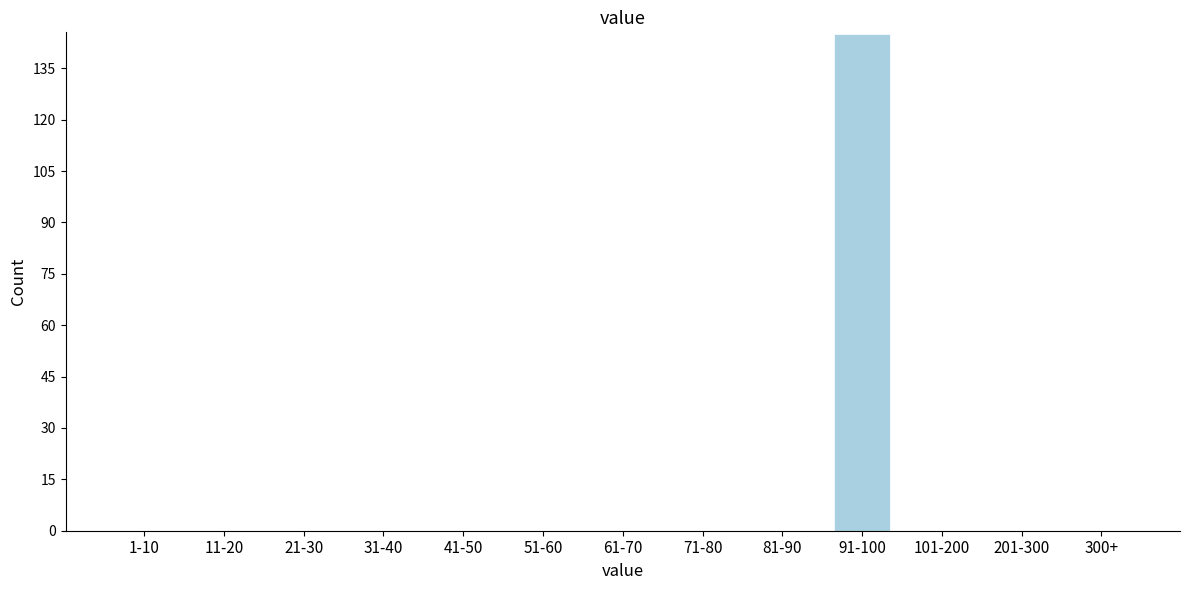

Reading left to right, what are all the values shown in this chart?

1-10=0	11-20=0	21-30=0	31-40=0	41-50=0	51-60=0	61-70=0	71-80=0	81-90=0	91-100=145	101-200=0	201-300=0	300+=0